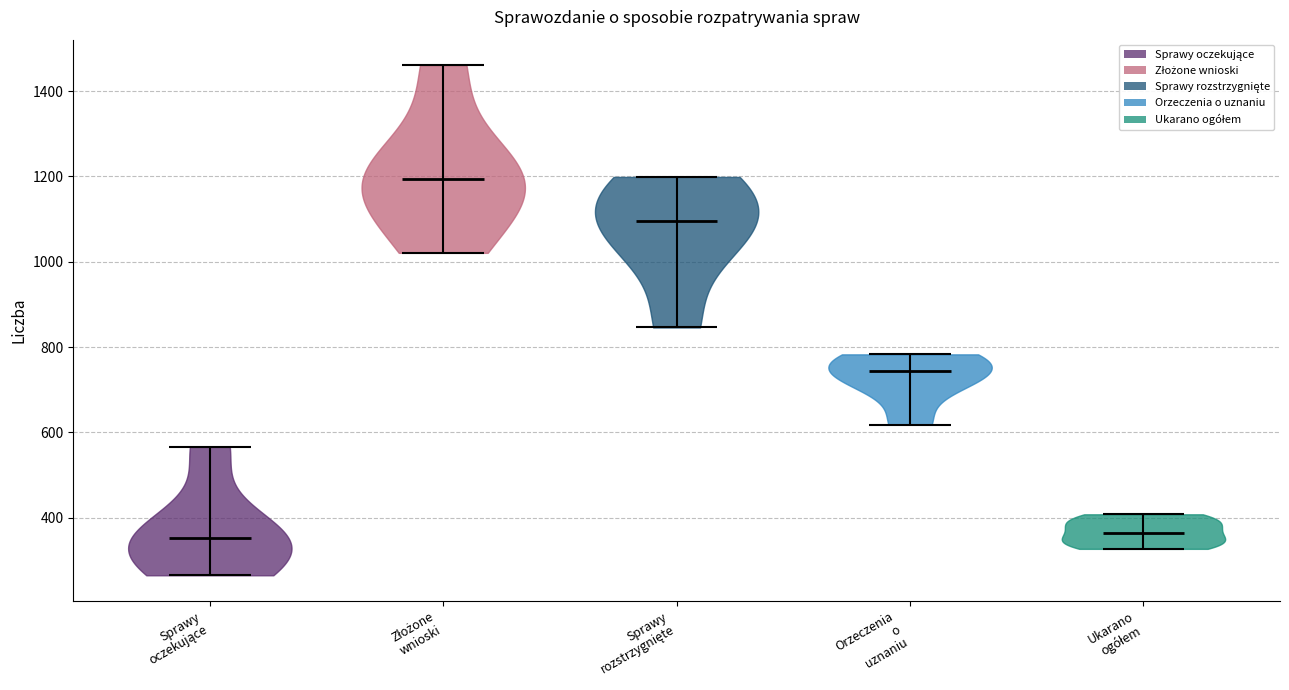

Which violin has the highest median line?

Złożone wnioski